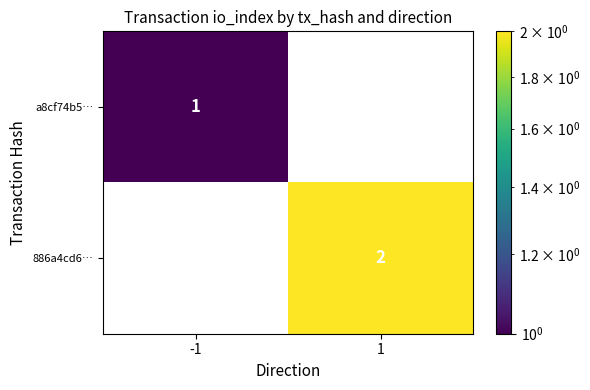

Reading left to right, transcribe all the data shown in this chart.

a8cf74b5…: 1	0
886a4cd6…: 0	2